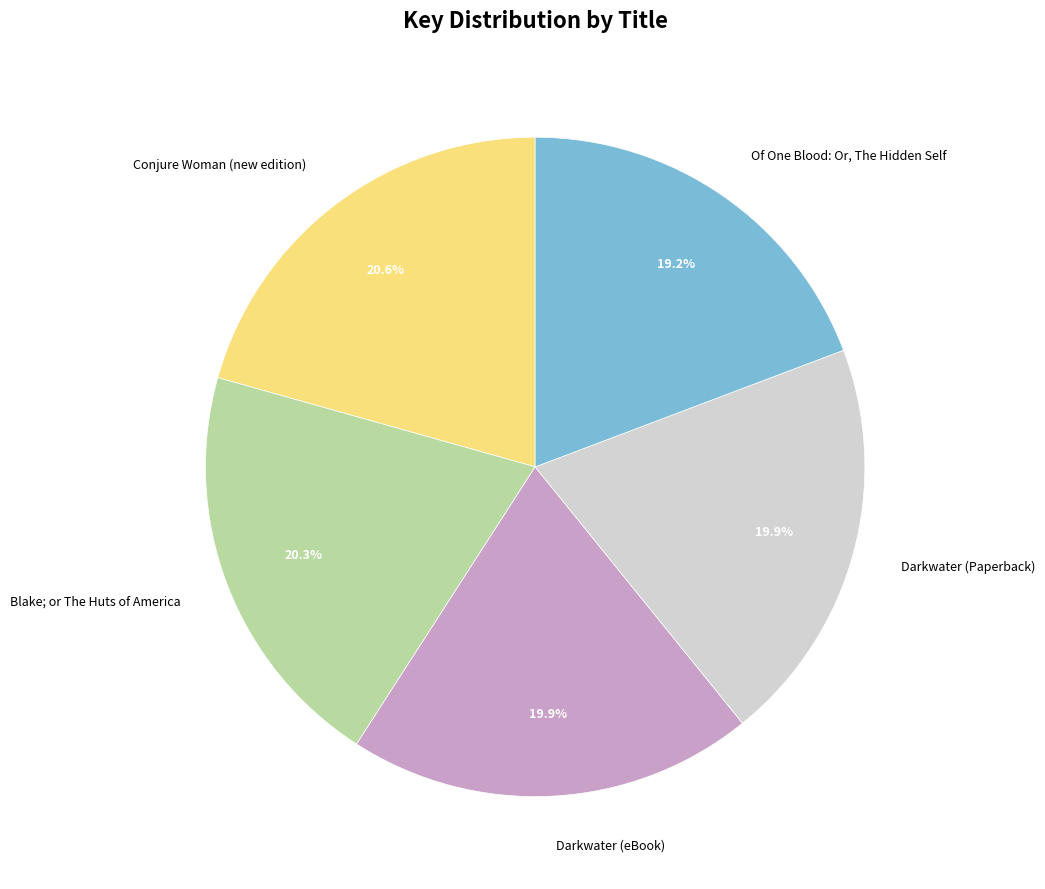

To the nearest percent, what is the difference between the Of One Blood: Or, The Hidden Self and Blake; or The Huts of America slice percentages?

1%